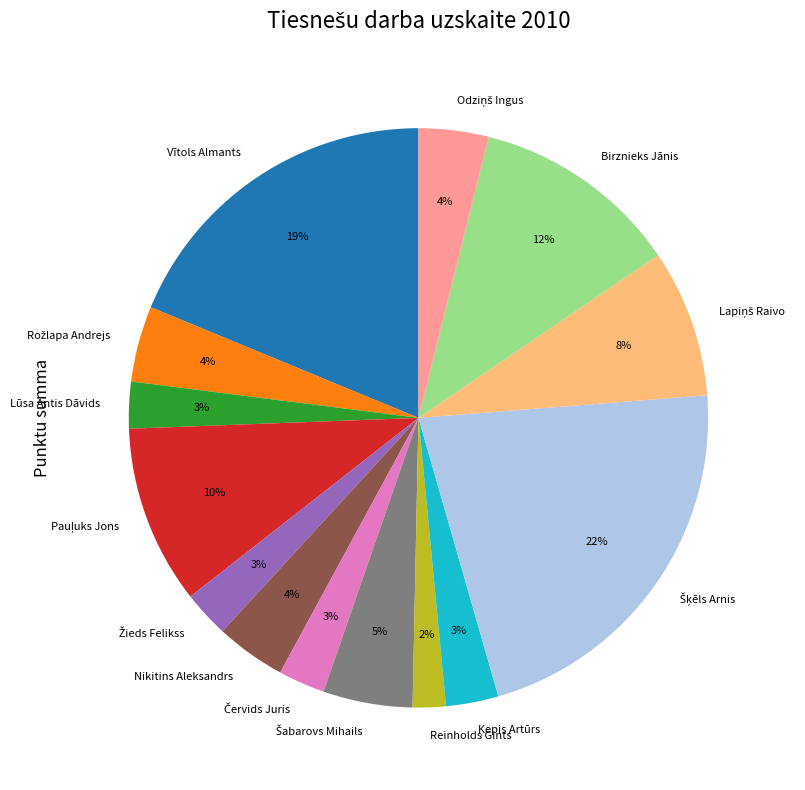

Between Birznieks Jānis and Nikitins Aleksandrs, which is larger?

Birznieks Jānis